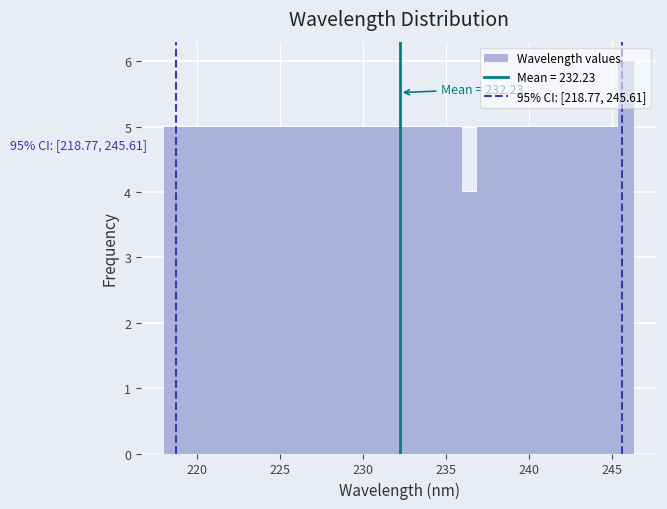

Around what value on the x-axis is the tallest bar? Give the approximate position of its centre, as read against the axis.

246.0